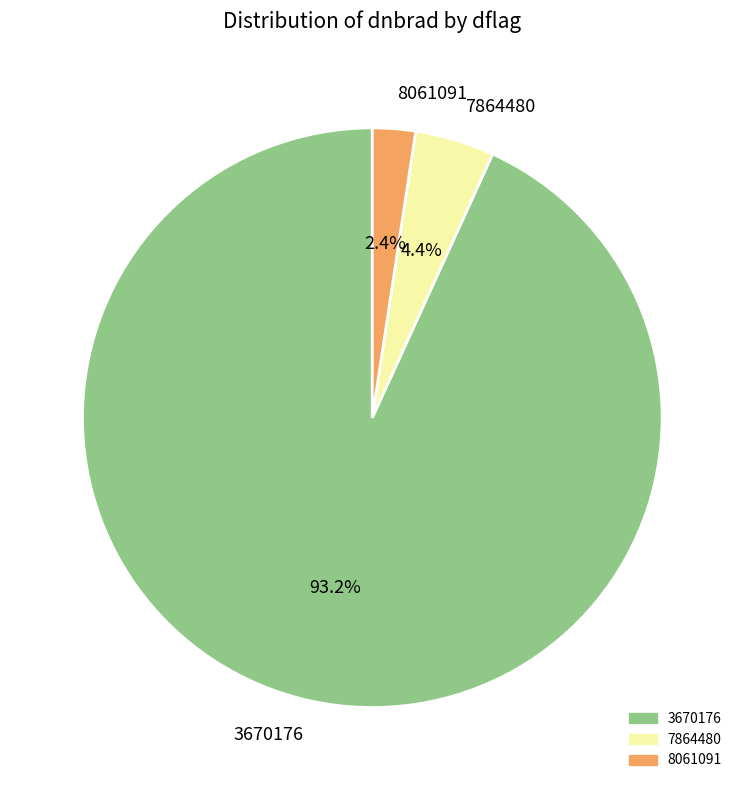

Is the sum of 3670176 and 8061091 greater than half?

Yes